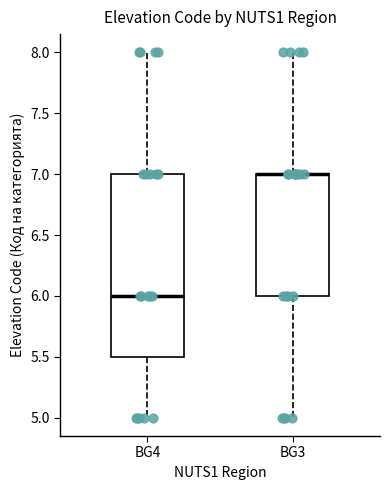

Comparing the boxes themselves (not the whiskers), which one is the tallest?

BG4